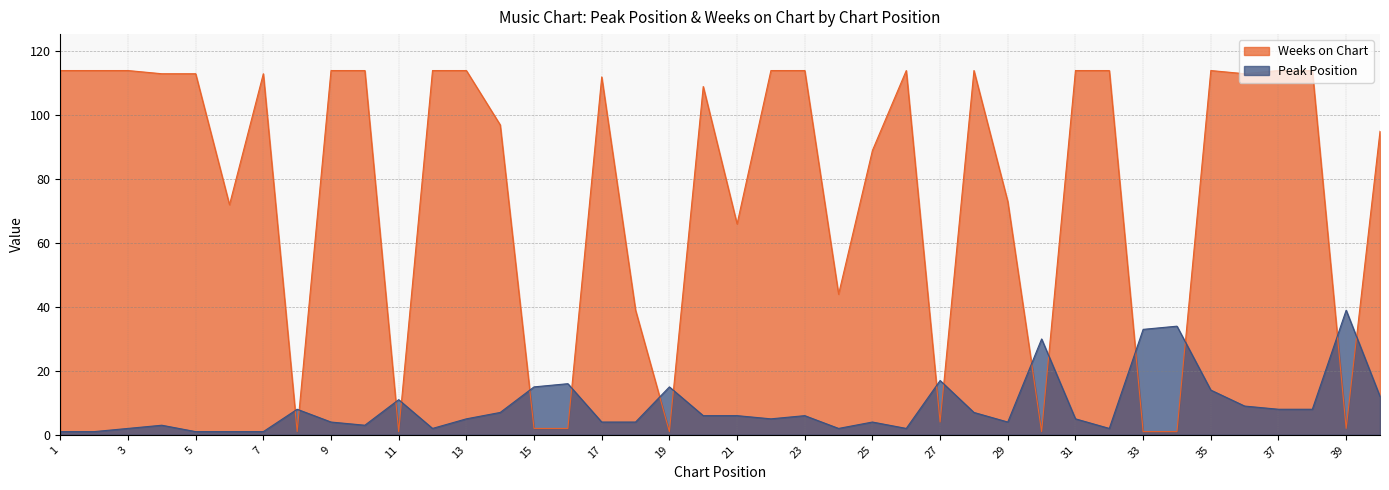

True or false: Weeks on Chart has a value of 144 at 40.

False